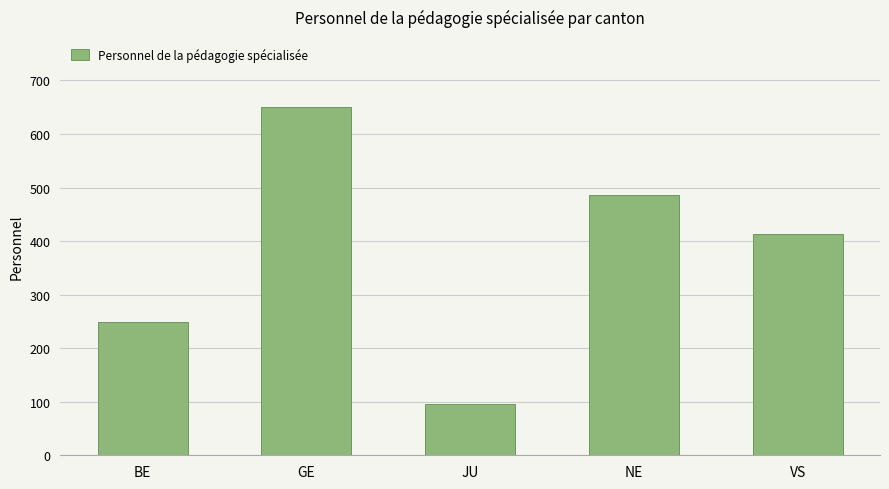

What is the label of the 5th bar from the right?

BE